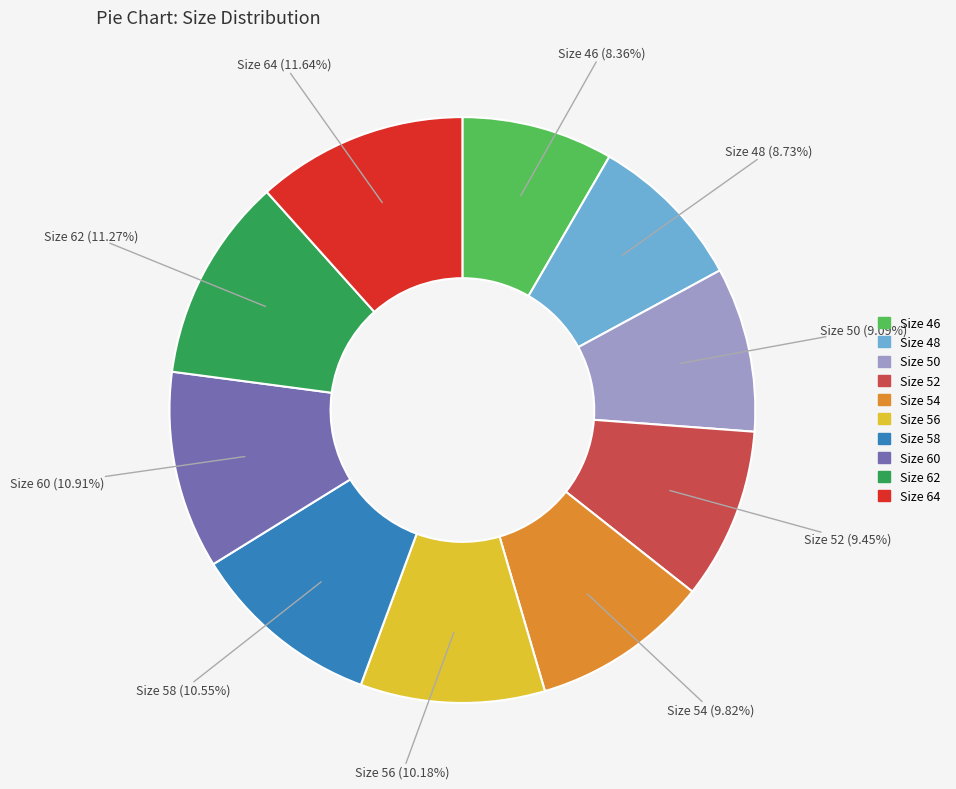

Is there any slice that represents more than half of the pie?

No